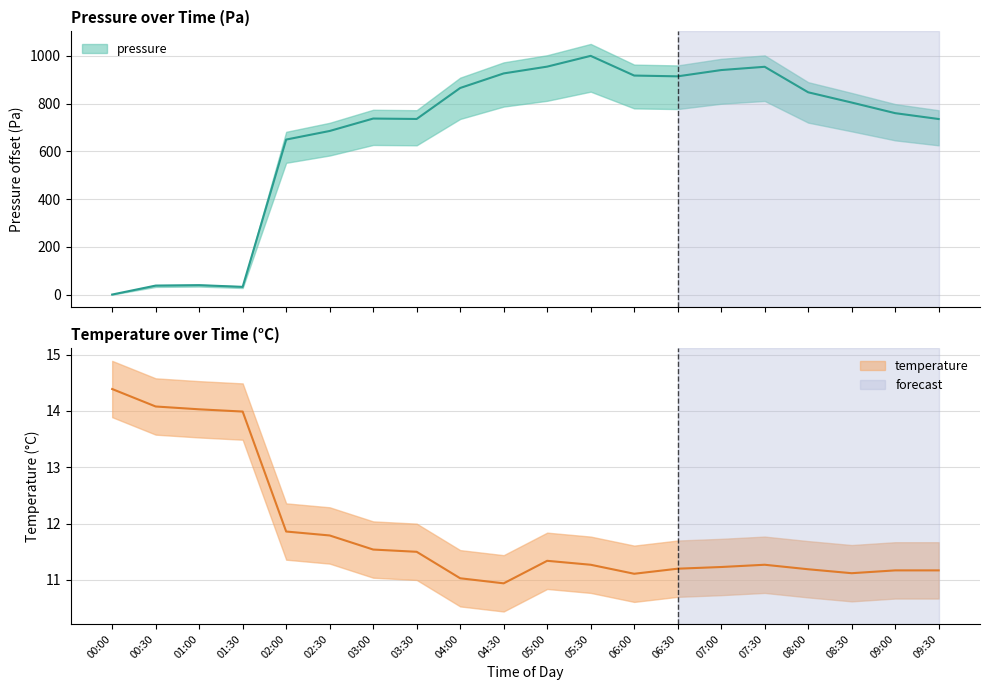

How many positive values does the pressure series have?

19